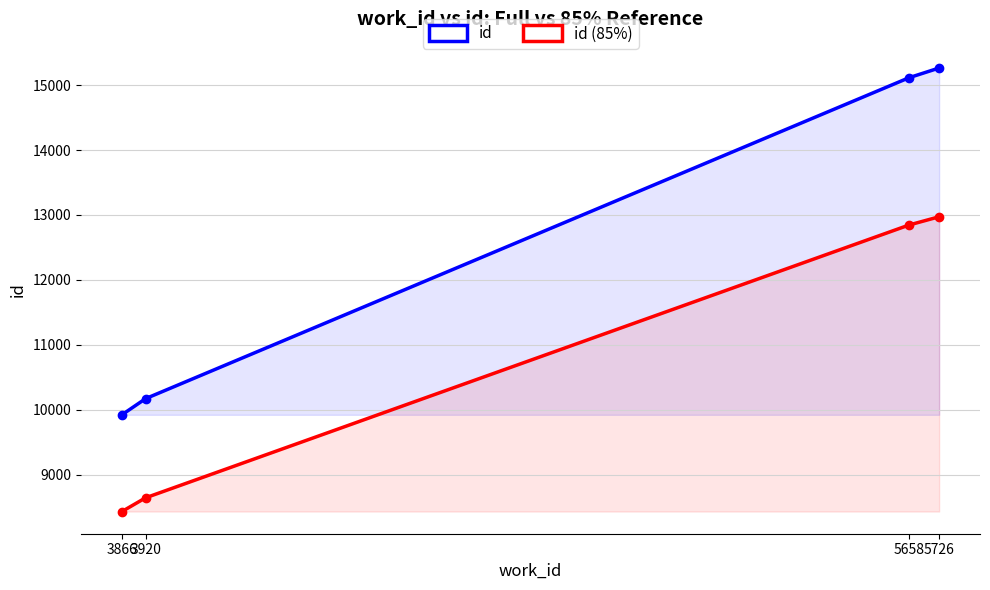

True or false: id and id (85%) cross at least once.

False